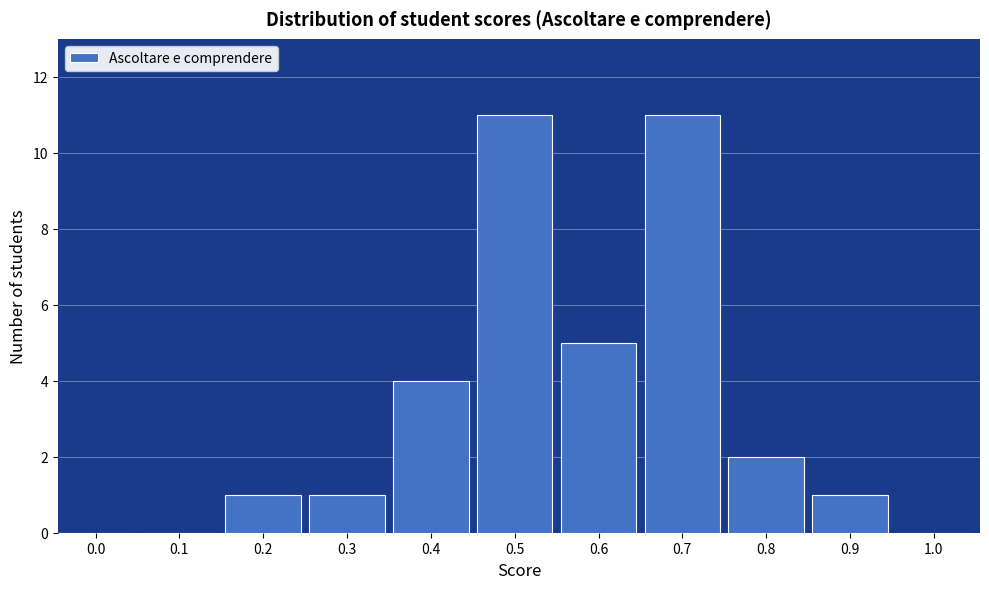

Reading left to right, what are all the values shown in this chart?

0.0=0	0.1=0	0.2=1	0.3=1	0.4=4	0.5=11	0.6=5	0.7=11	0.8=2	0.9=1	1.0=0